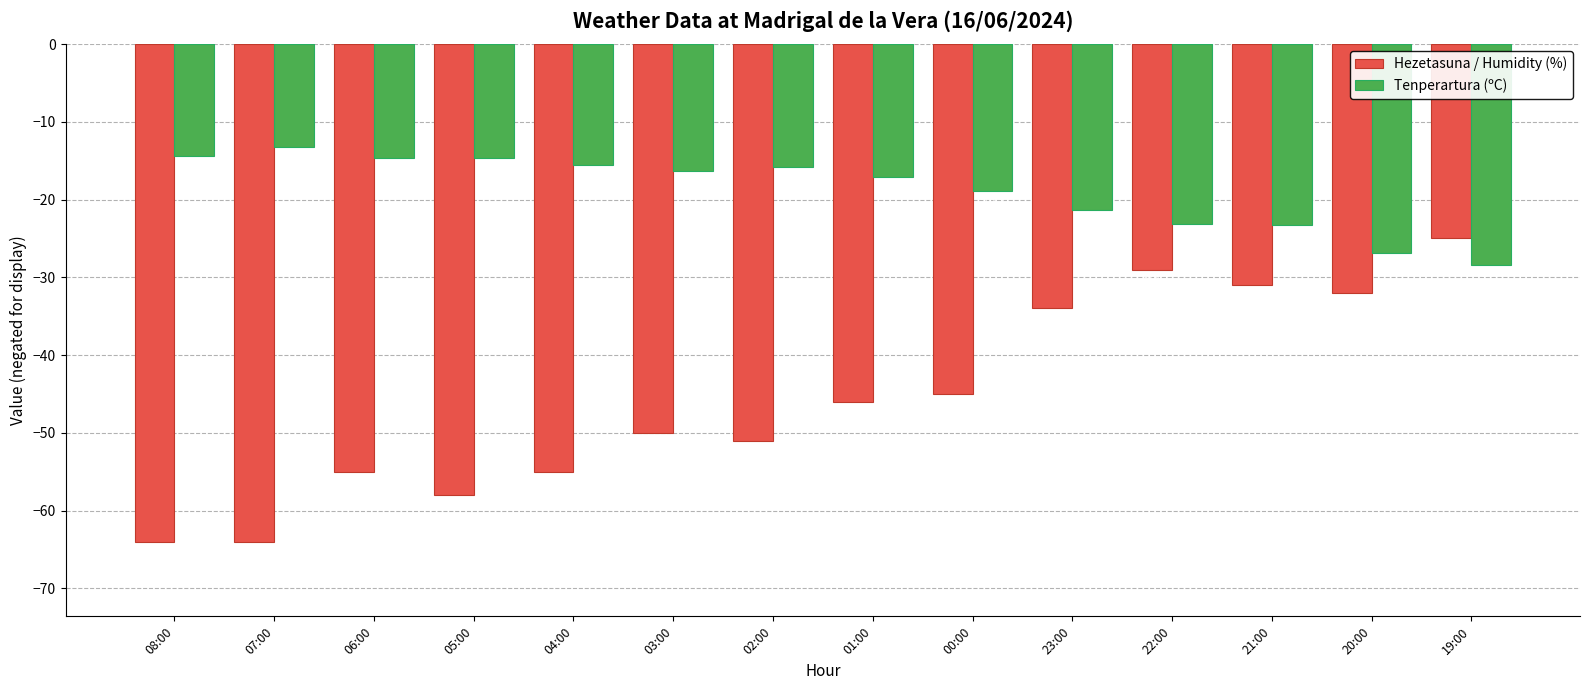

At which category is the sum across all series the highest?

22:00